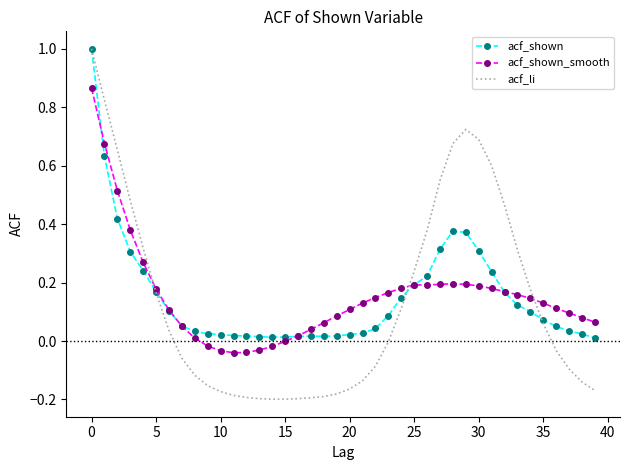

What is the maximum value for acf_li?

1.0